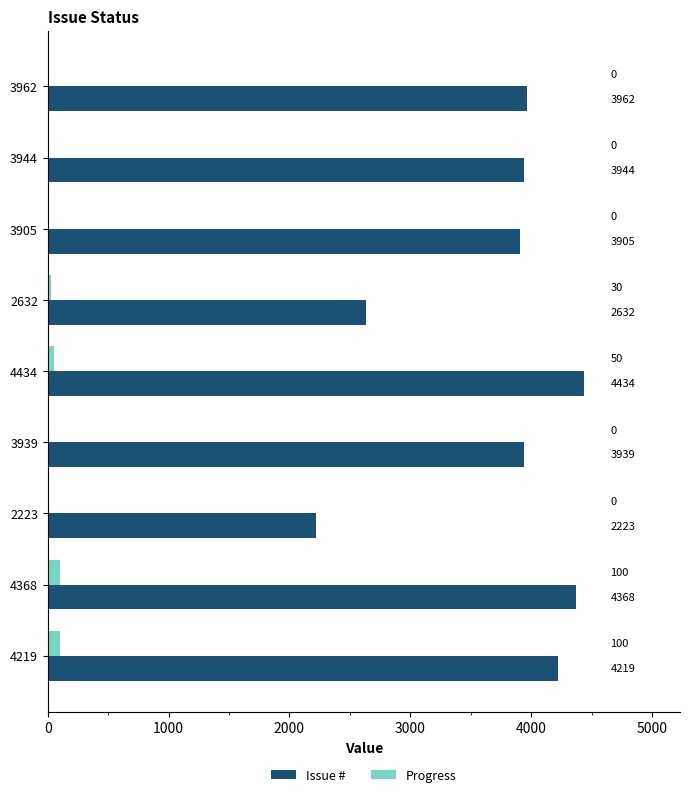

What is the greatest value displayed?

4434